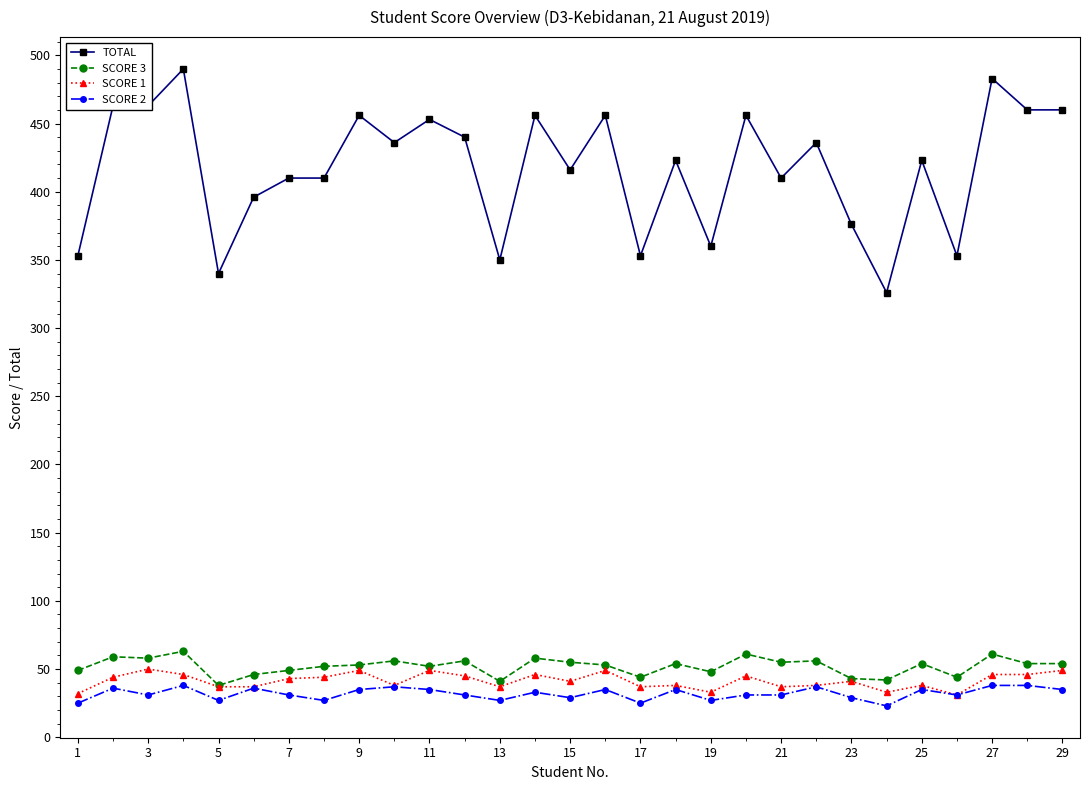

At how many categories does at least one series exceed 292?

29